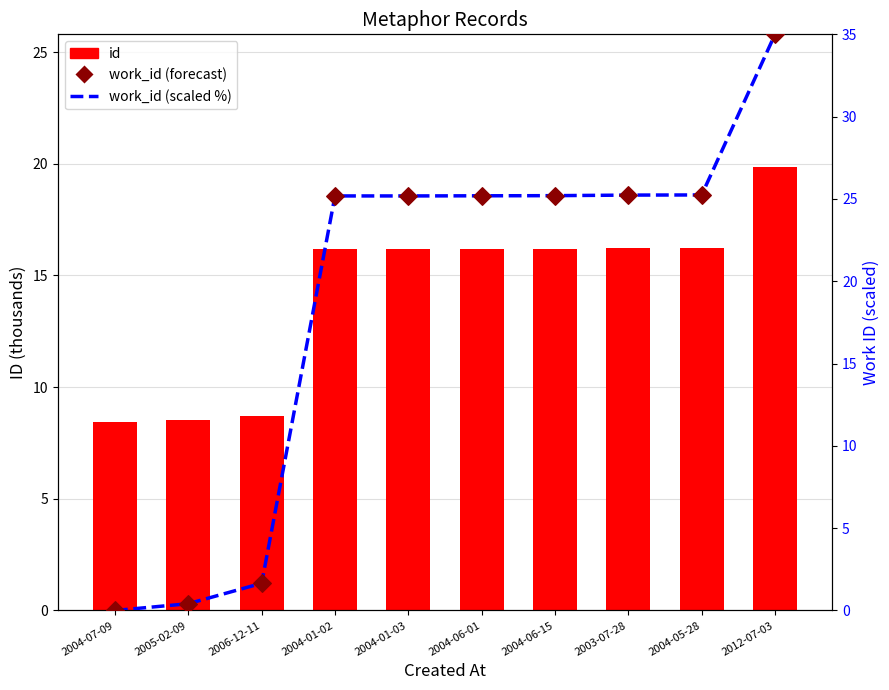

At how many categories does at least one series exceed 18?

7